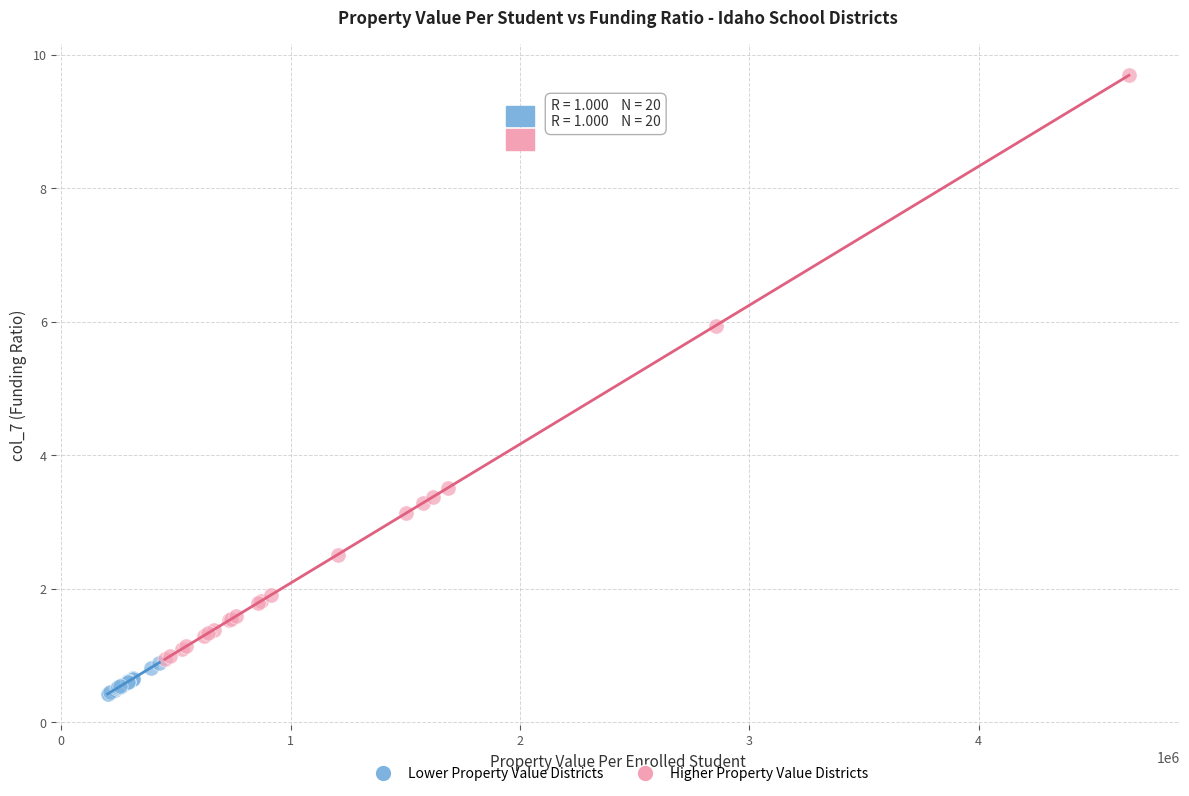

Which series contains the lowest Y value?

Lower Property Value Districts